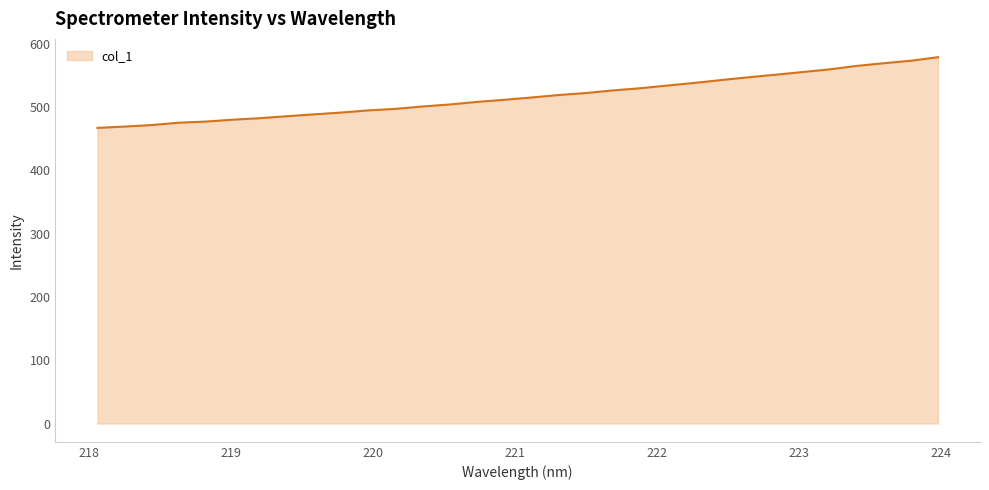

What is the difference between the maximum and minimum values?

111.6